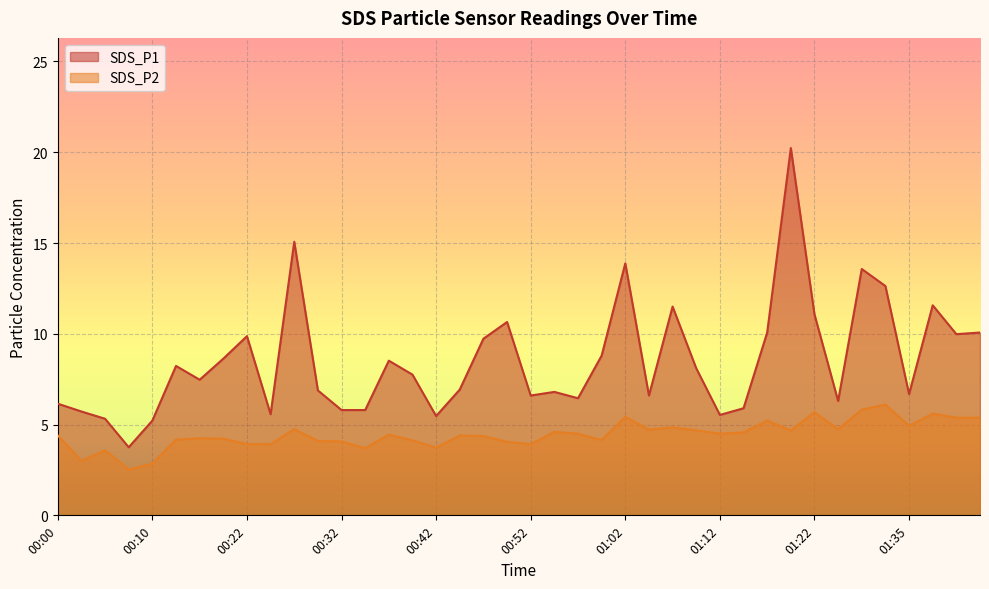

Reading right to left, list all the values displayed in this chart.

SDS_P1: 10.1	10.0	11.6	6.7	12.6	13.6	6.3	11.1	20.2	10.1	5.9	5.5	8.1	11.5	6.6	13.9	8.8	6.5	6.8	6.6	10.7	9.7	6.9	5.5	7.8	8.5	5.8	5.8	6.9	15.1	5.6	9.9	8.6	7.5	8.2	5.2	3.8	5.3	5.7	6.2
SDS_P2: 5.4	5.4	5.6	4.9	6.1	5.8	4.8	5.7	4.7	5.2	4.6	4.5	4.7	4.8	4.7	5.4	4.2	4.5	4.6	3.9	4.0	4.4	4.4	3.7	4.1	4.5	3.7	4.1	4.1	4.8	3.9	3.9	4.2	4.2	4.2	2.9	2.5	3.6	3.0	4.4